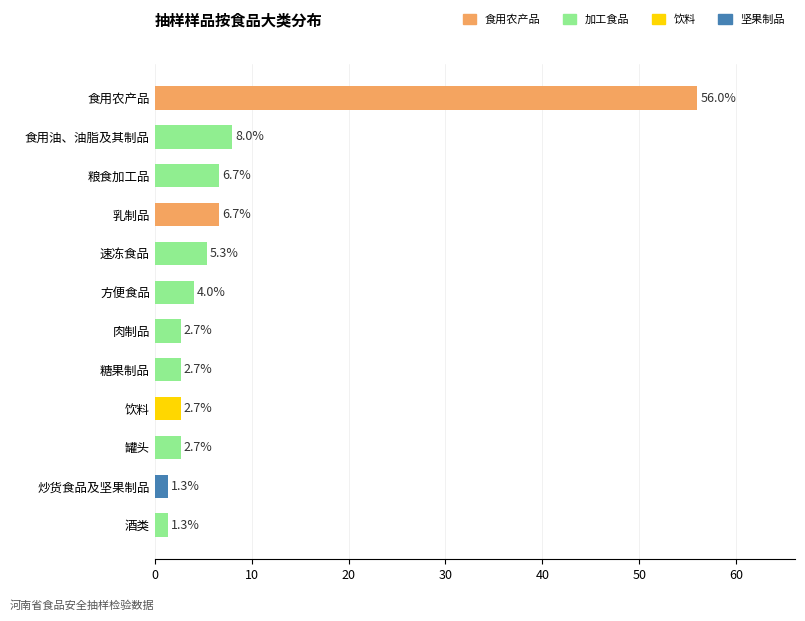

What is the ratio of the value at 糖果制品 to the value at 饮料?

1.0